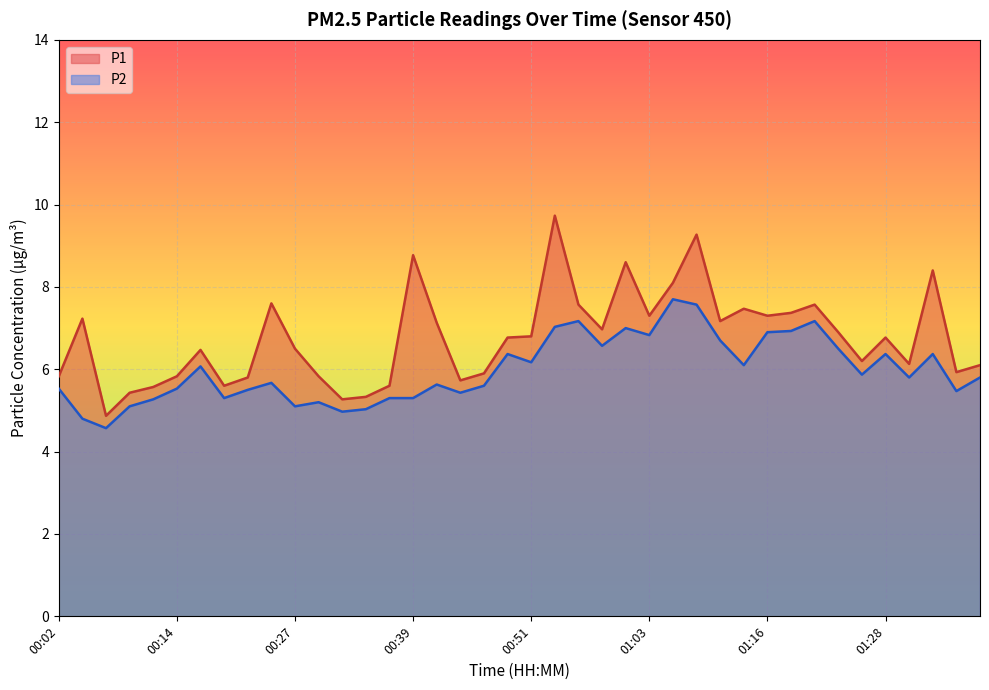

In P1, how many points are higher than both neighbors (excluding endpoints)?

11